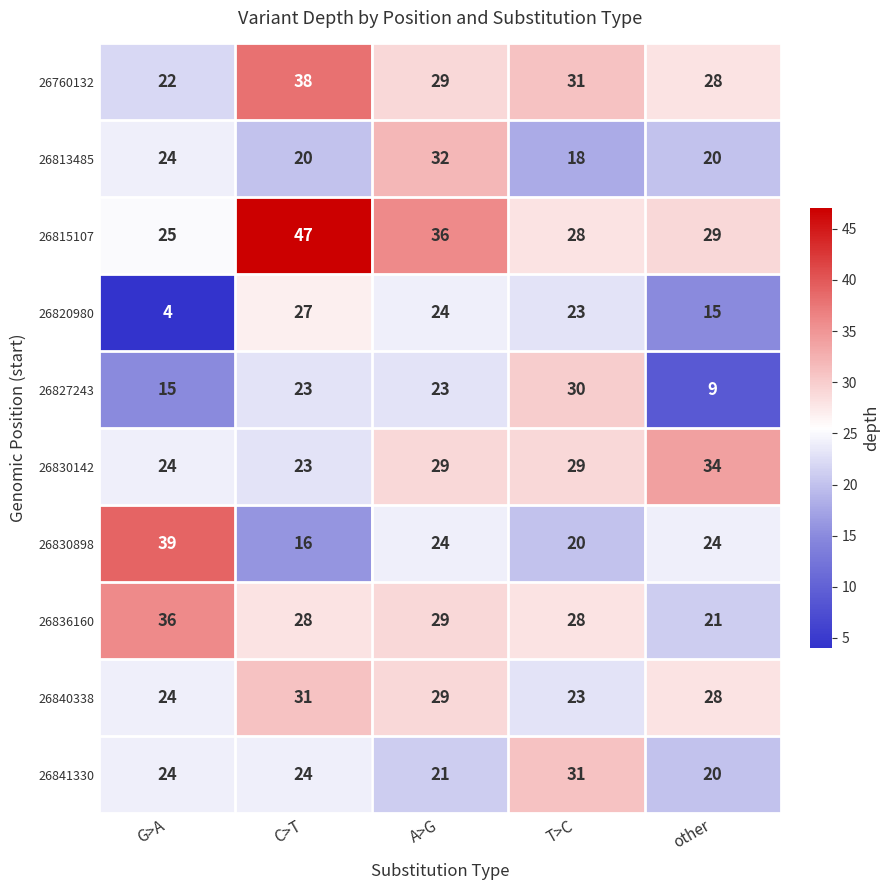

True or false: 26827243 has a value of 31 at C>T.

False